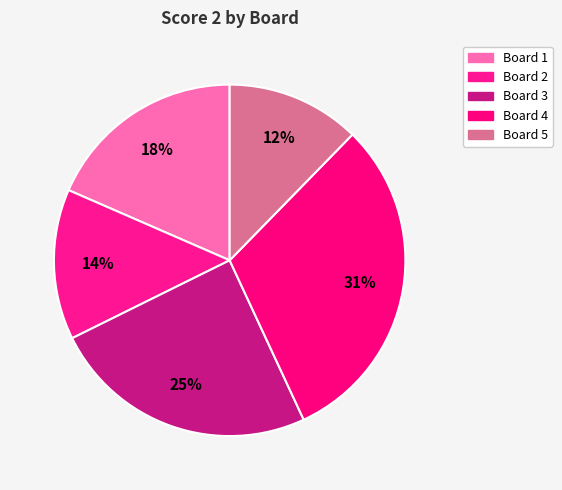

How many segments does this pie chart have?

5